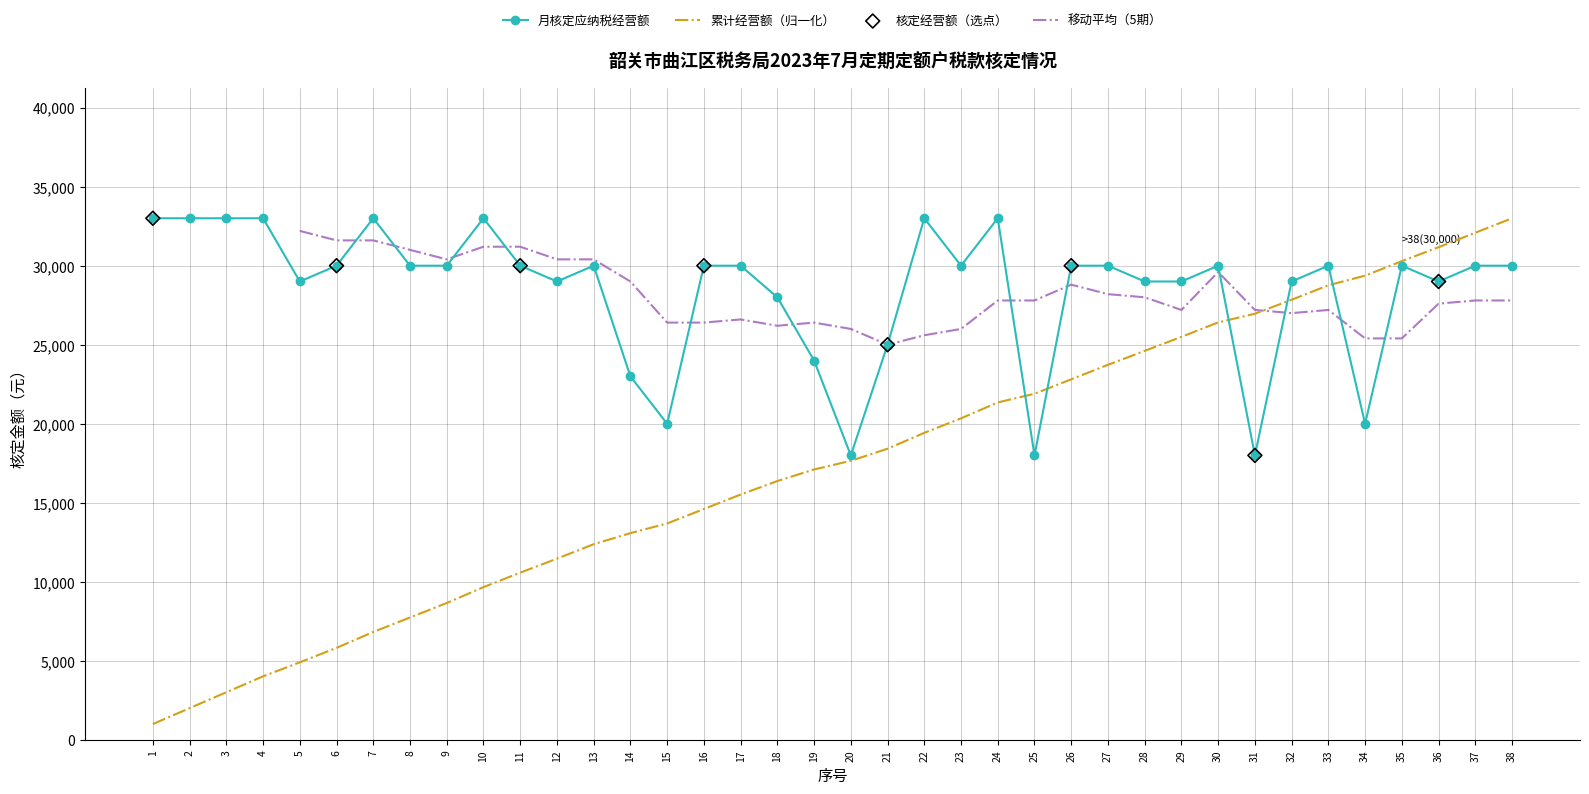

Approximately how many times larger is the value at 36 compared to 19?

1.2